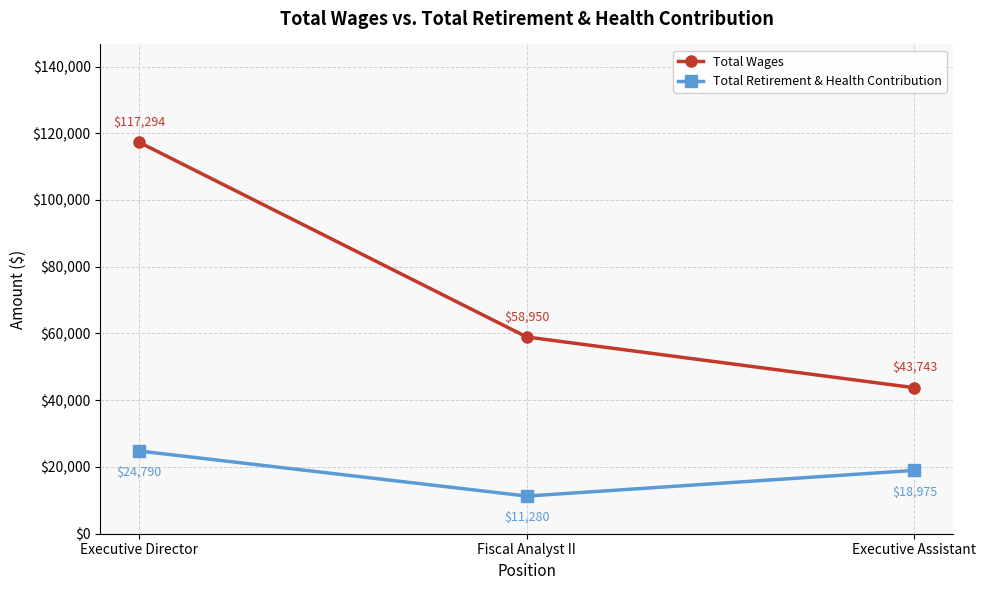

Count the number of data series in this chart.

2